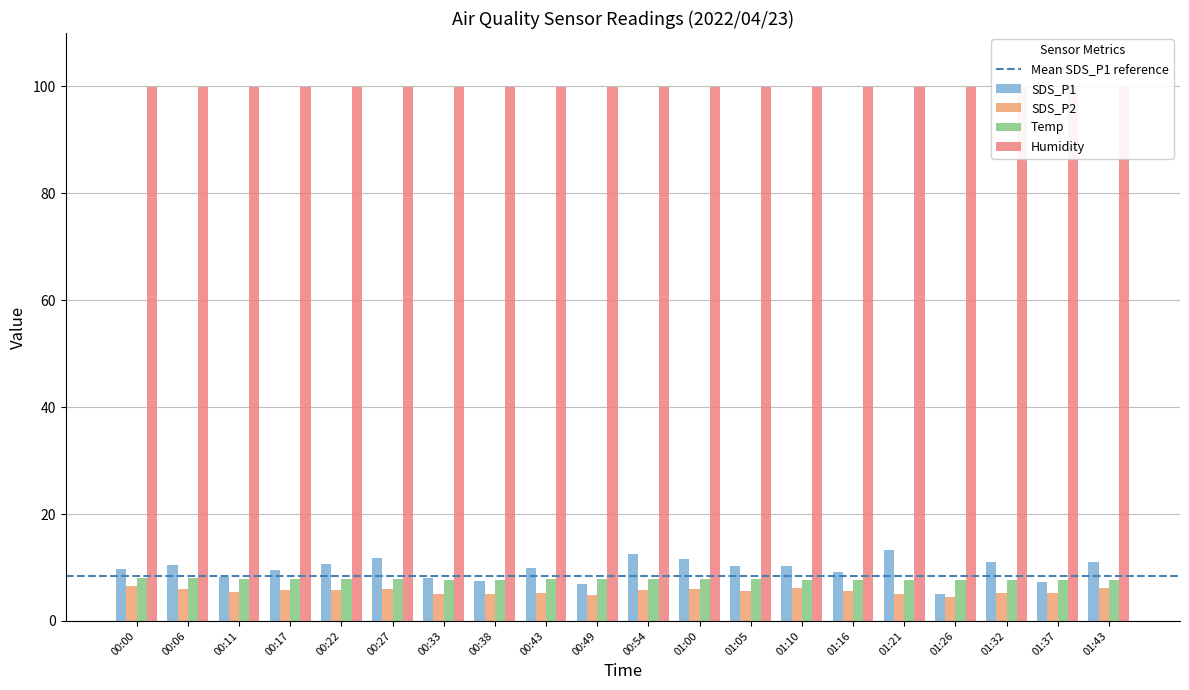

List the series in order of their overall mean, highest first.

SDS_P1, Temp, SDS_P2